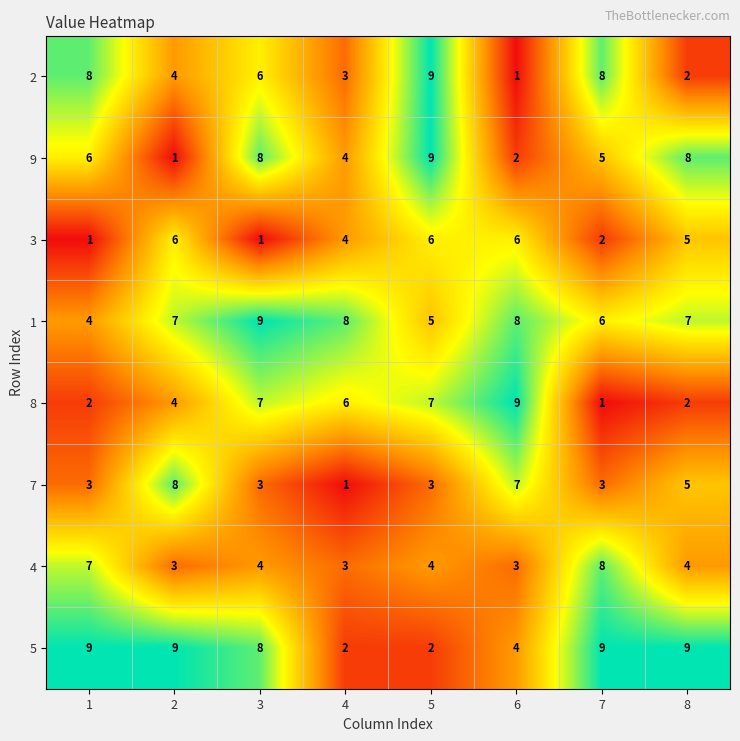

Which series has the largest total across all categories?

1